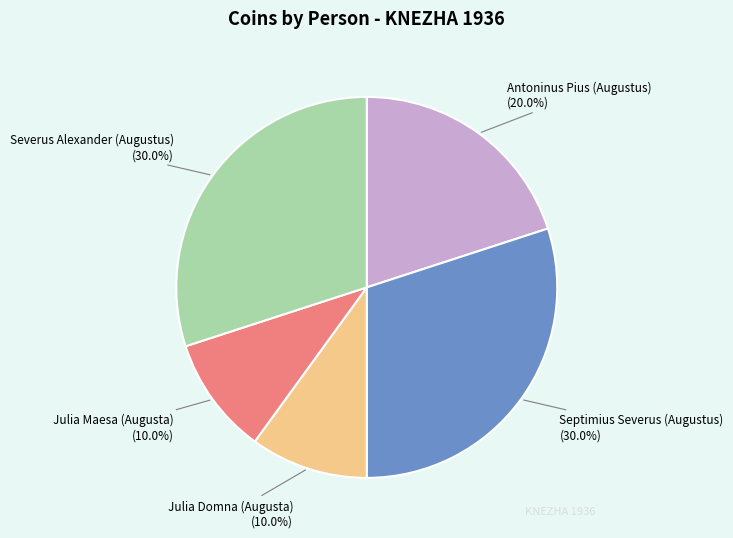

How many segments does this pie chart have?

5